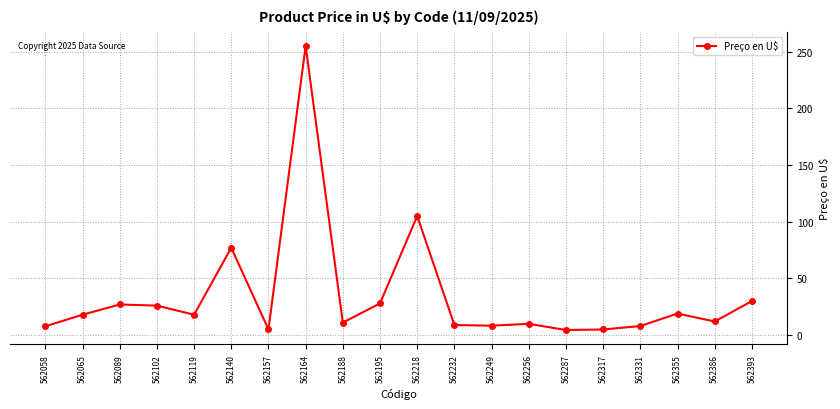

Is it true that the value at 562065 is 18.0?

True